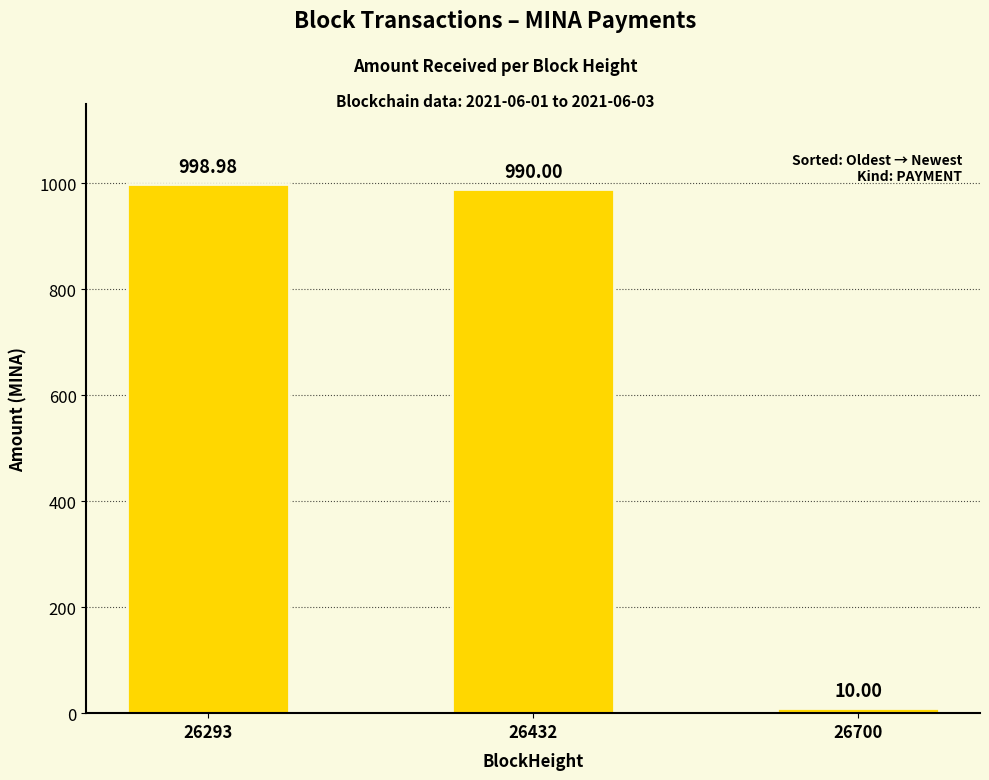

Reading left to right, list all the values displayed in this chart.

999.0	990.0	10.0